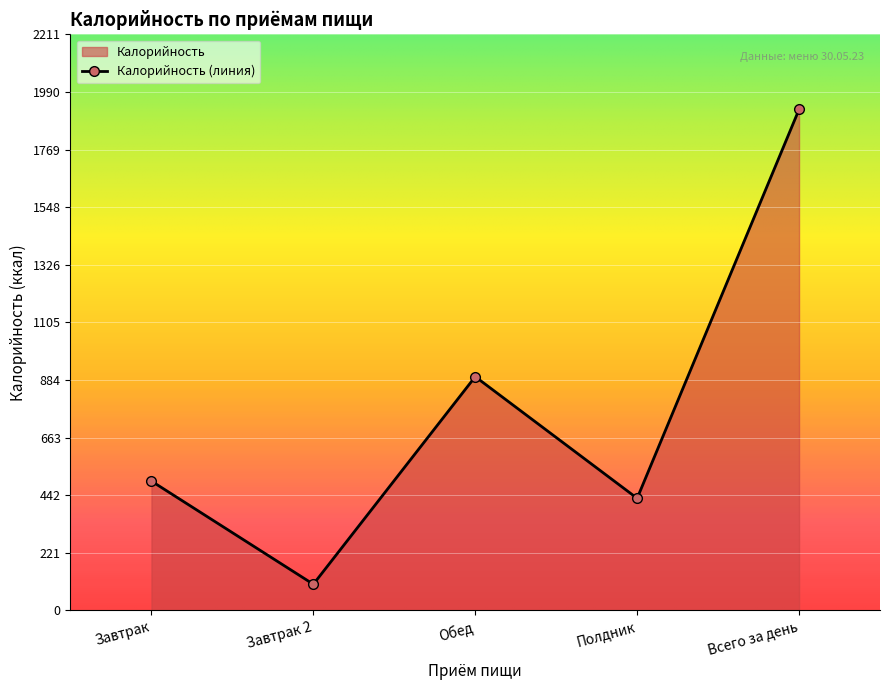

The chart shows a value of 3327 at Всего за день. True or false?

False